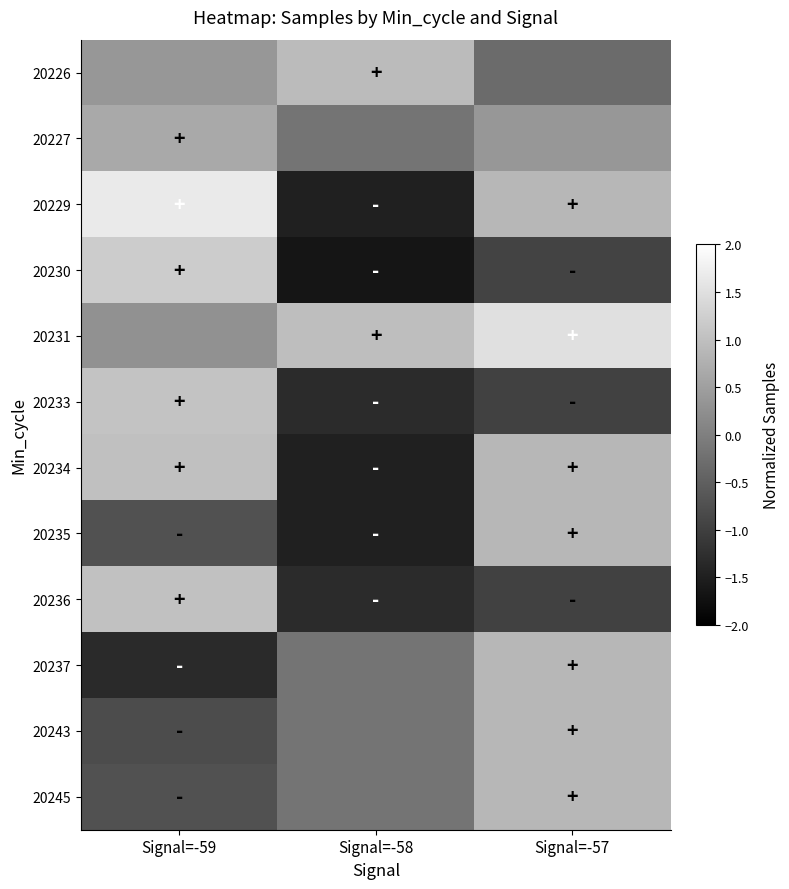

At how many categories does at least one series exceed 0?

3